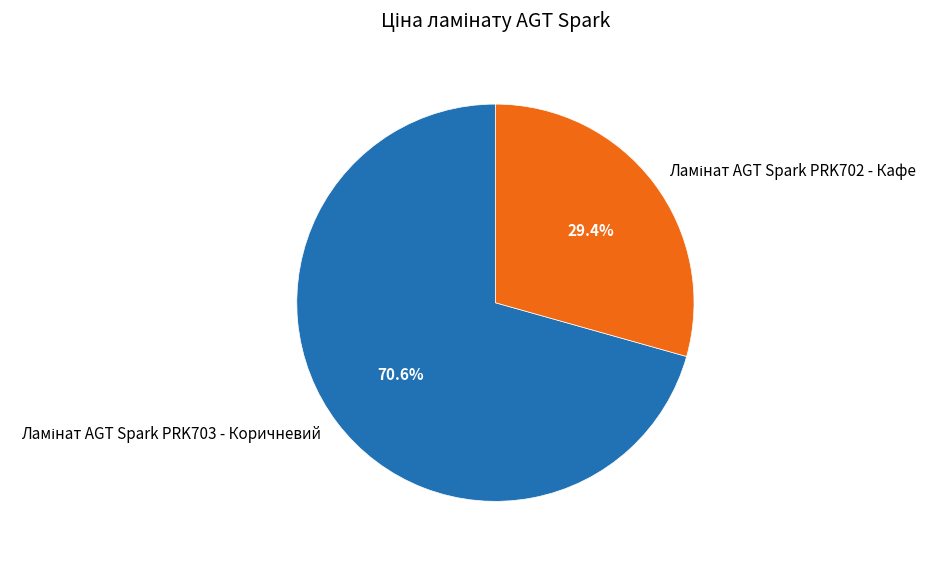

The Ламінат AGT Spark PRK702 - Кафе slice represents 16% of the pie. True or false?

False